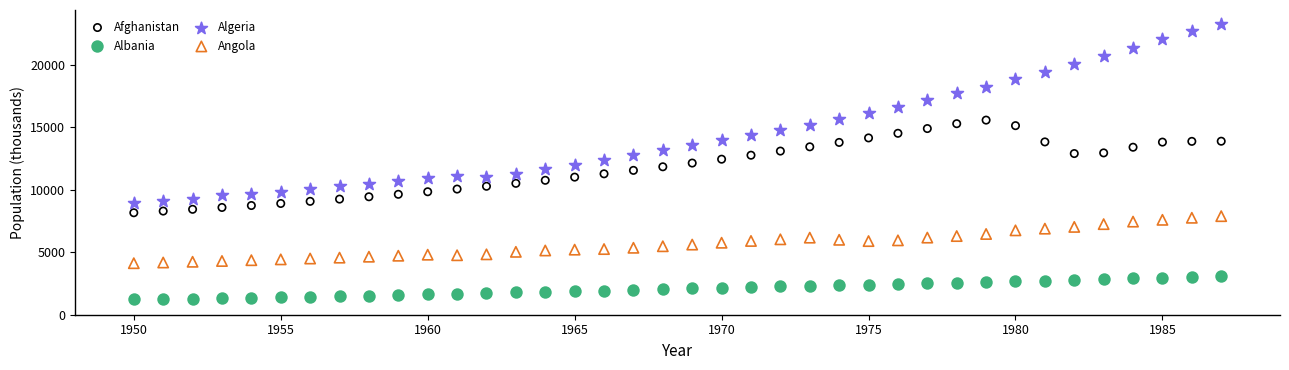

What is the X range (max minus min) for the scatter plot?

37.0